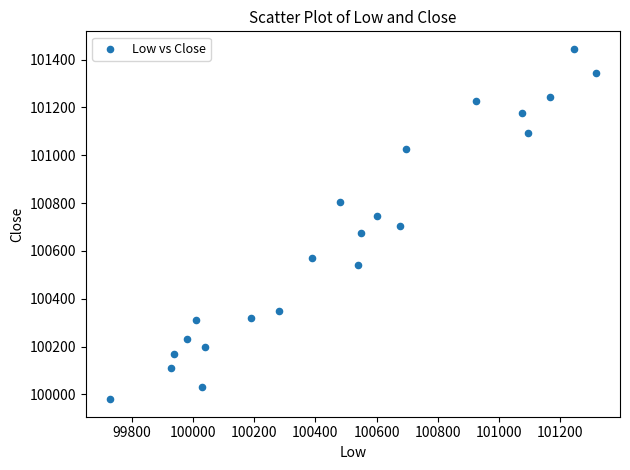

What is the range of X values (max minus min)?

1585